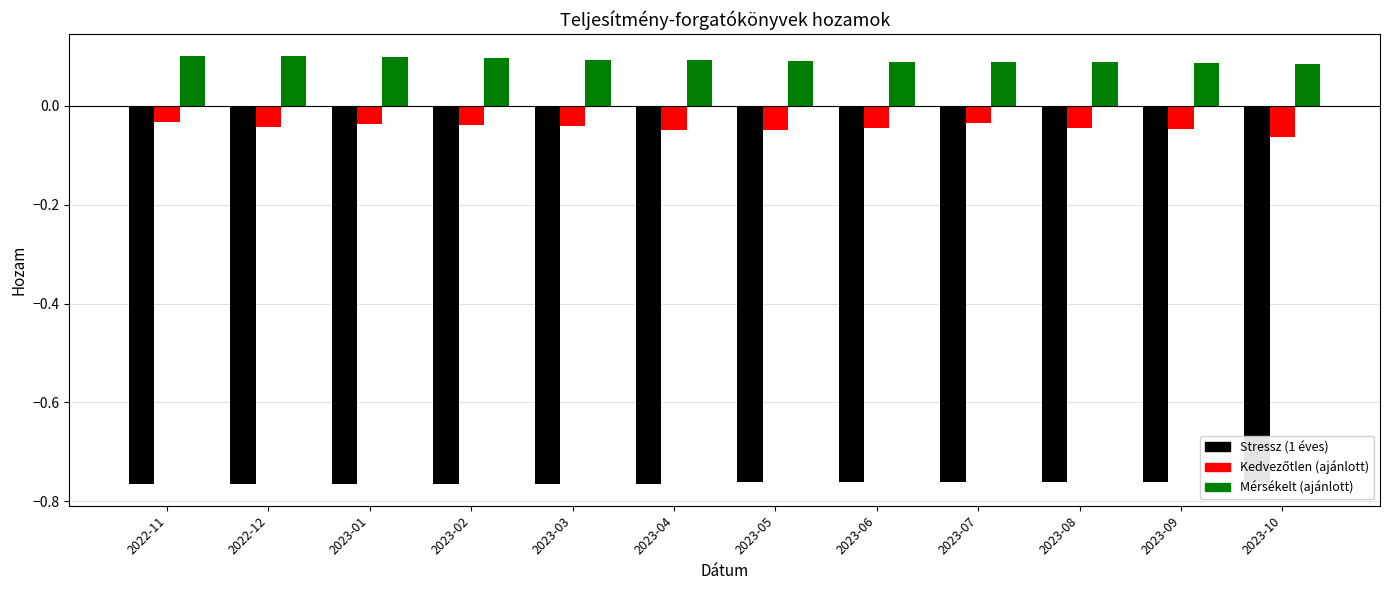

What is the spread (max minus min) of values at 2023-09?

0.8